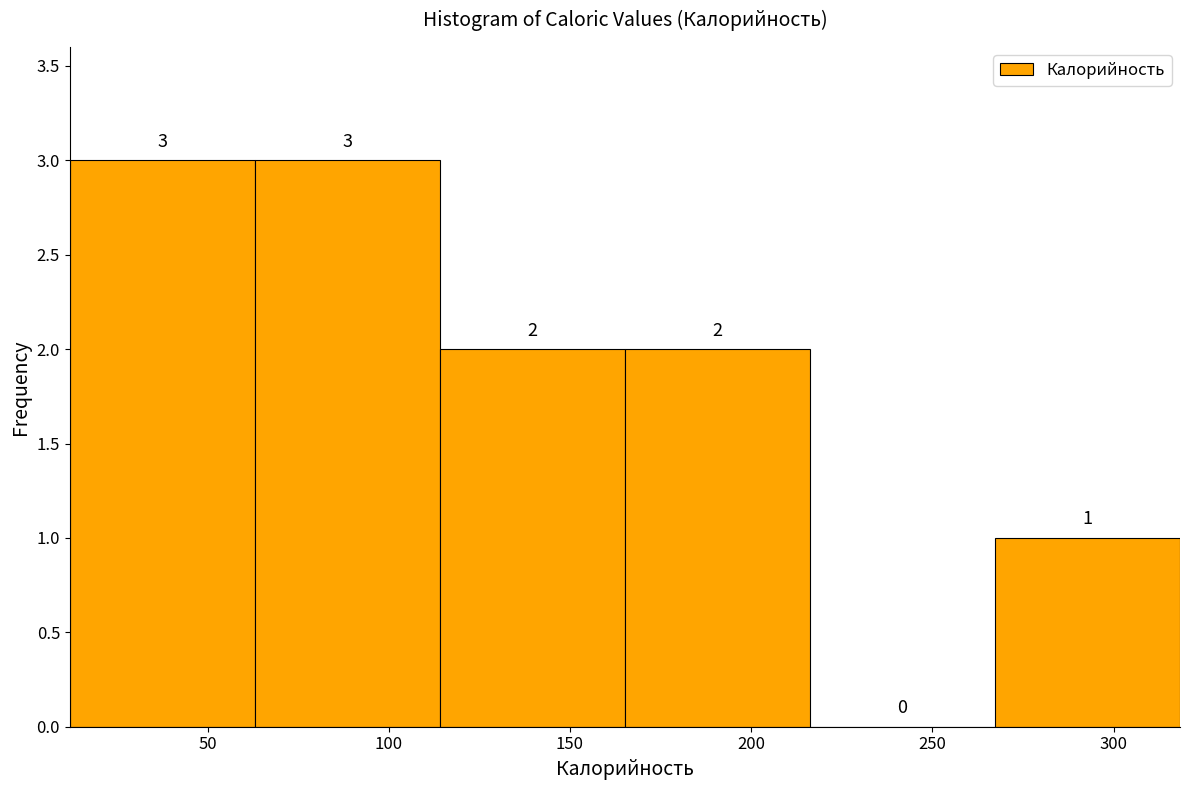

How tall is the bar that spans 115 to 165 on the x-axis? The bar edges are not printed on the chart, so give them approximately, as read against the axis.

2